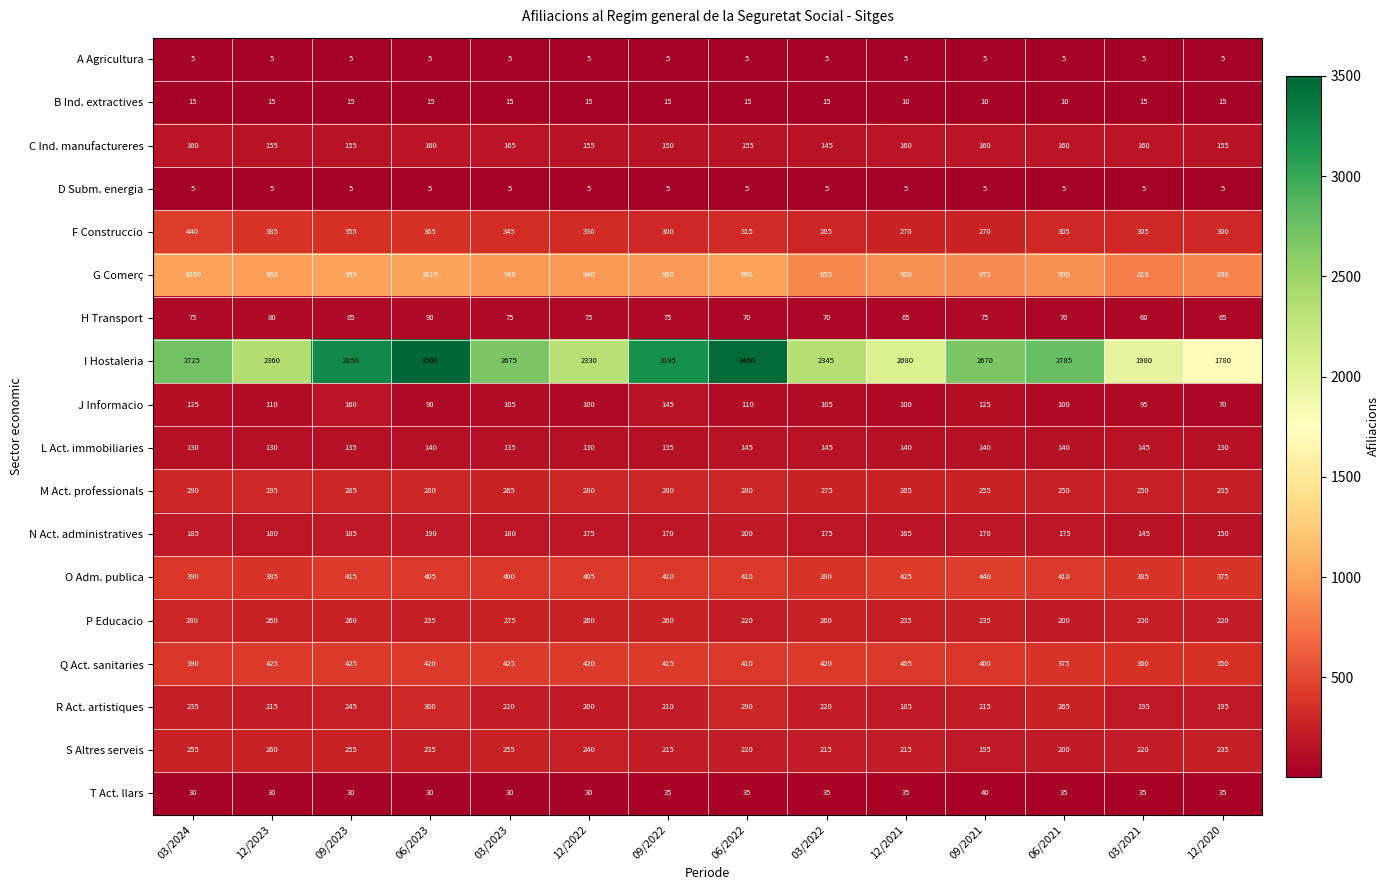

At how many categories does at least one series exceed 2626?

8